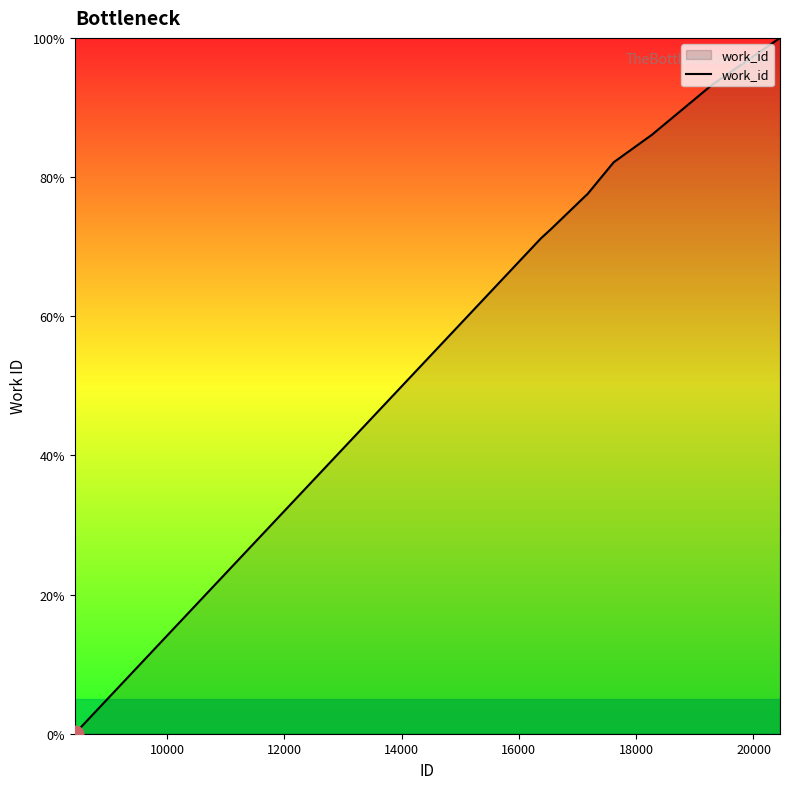

What is the difference between the maximum and minimum values?

100.0